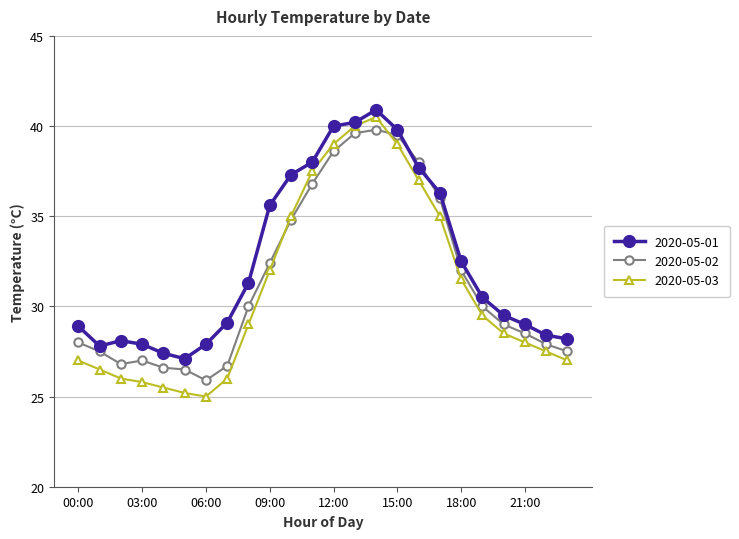

Which series has the largest total across all categories?

2020-05-01